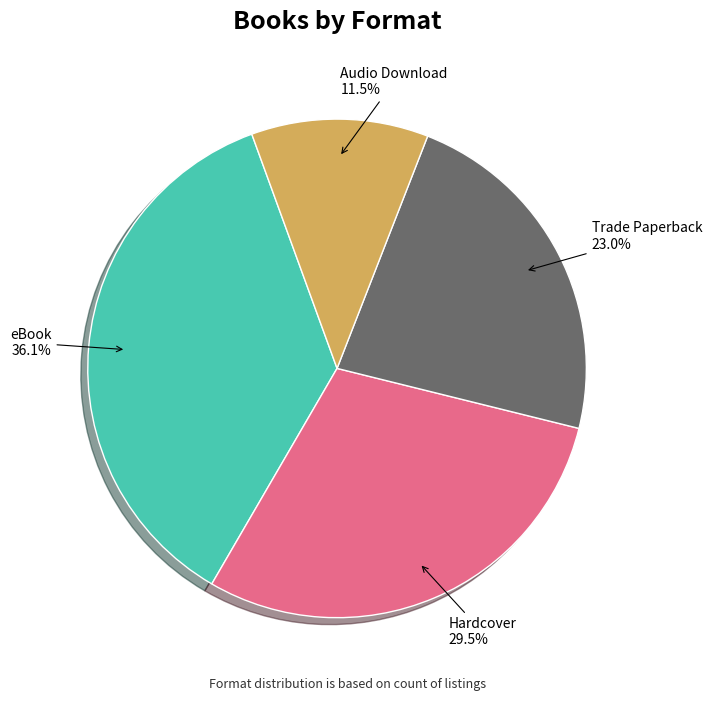

Does Audio Download account for over 50% of the chart?

No